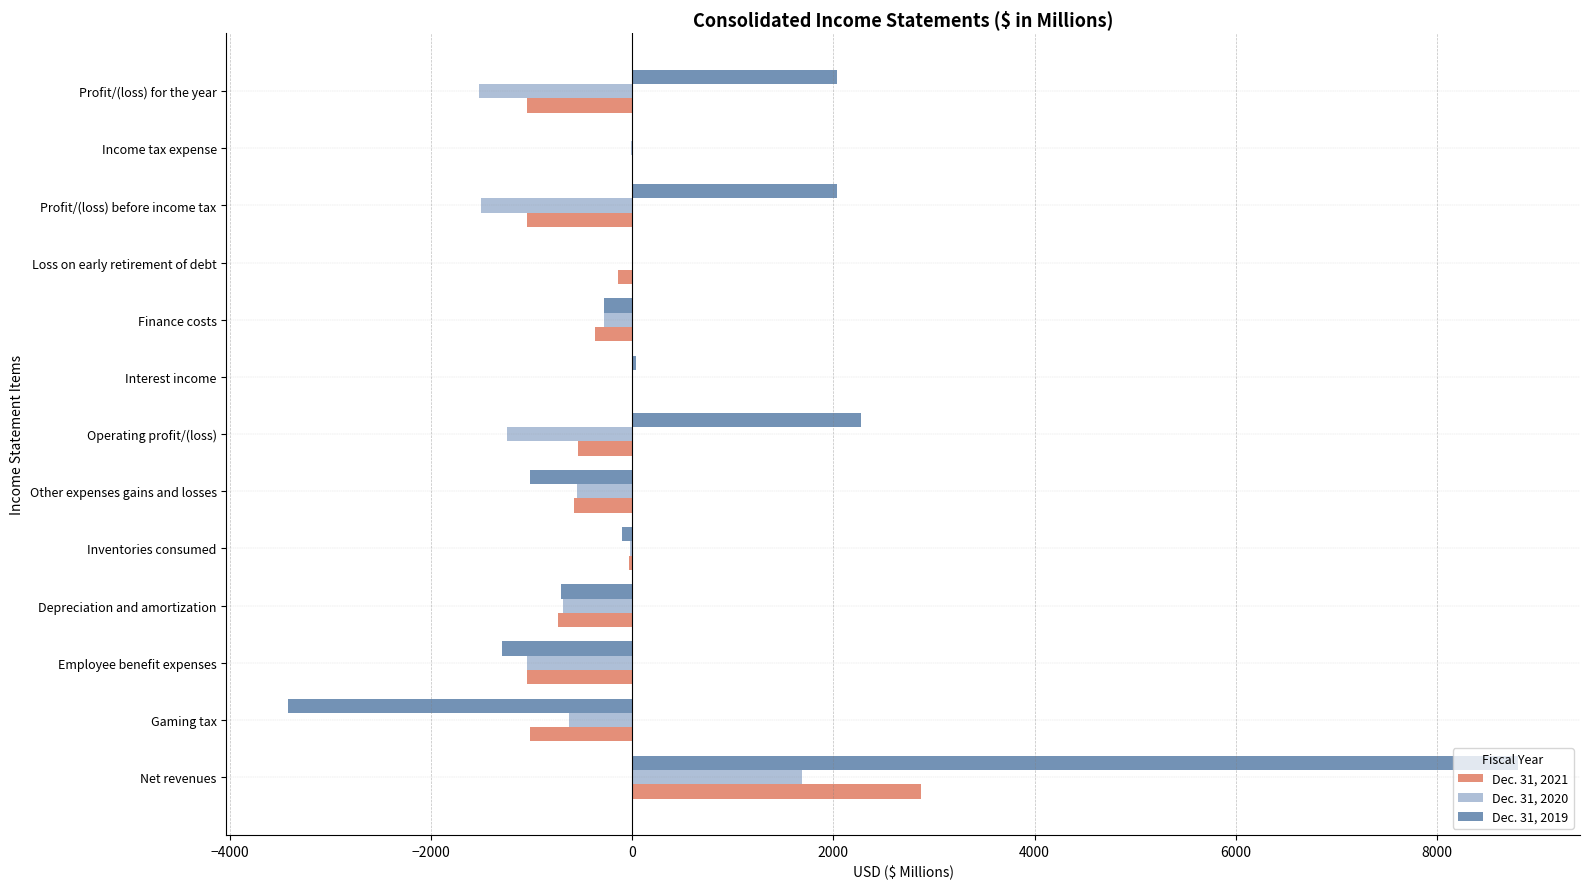

What is the greatest value displayed?

8808